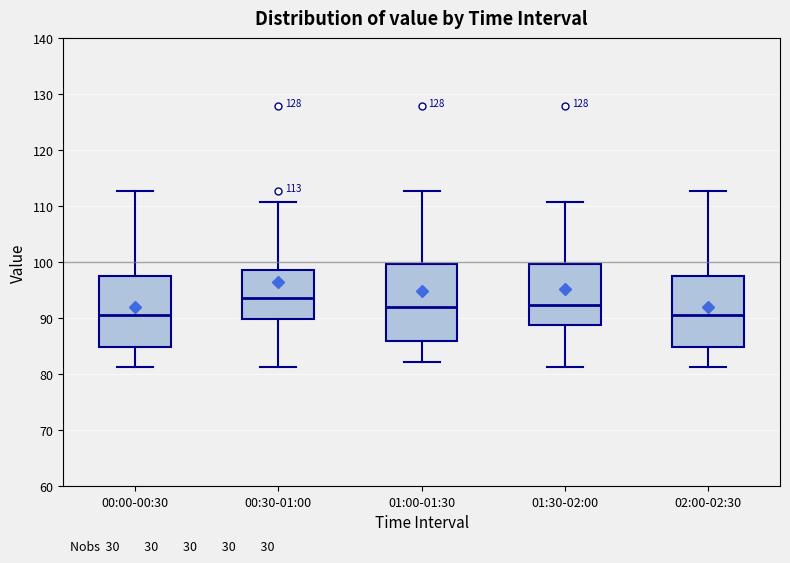

Which box has the highest median line?

00:30-01:00